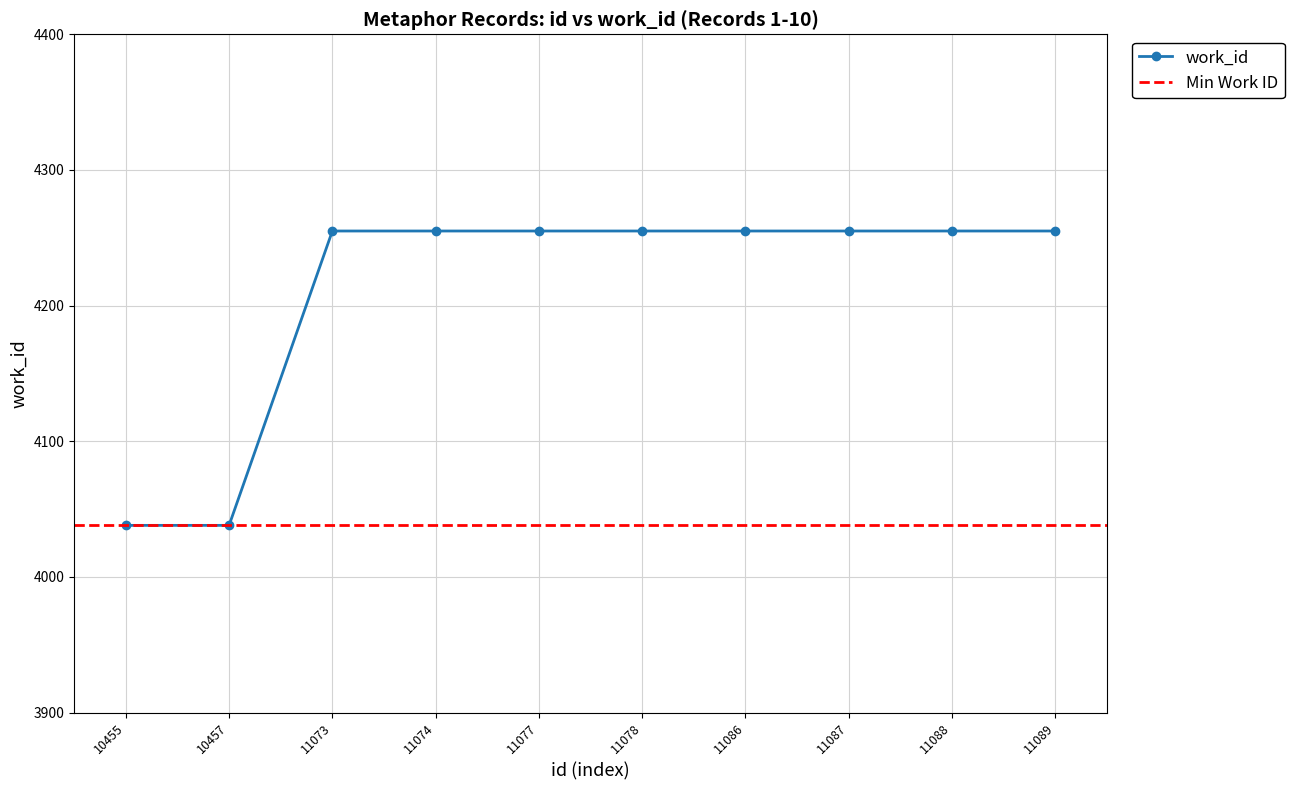

The value at 11074 is 2143. True or false?

False